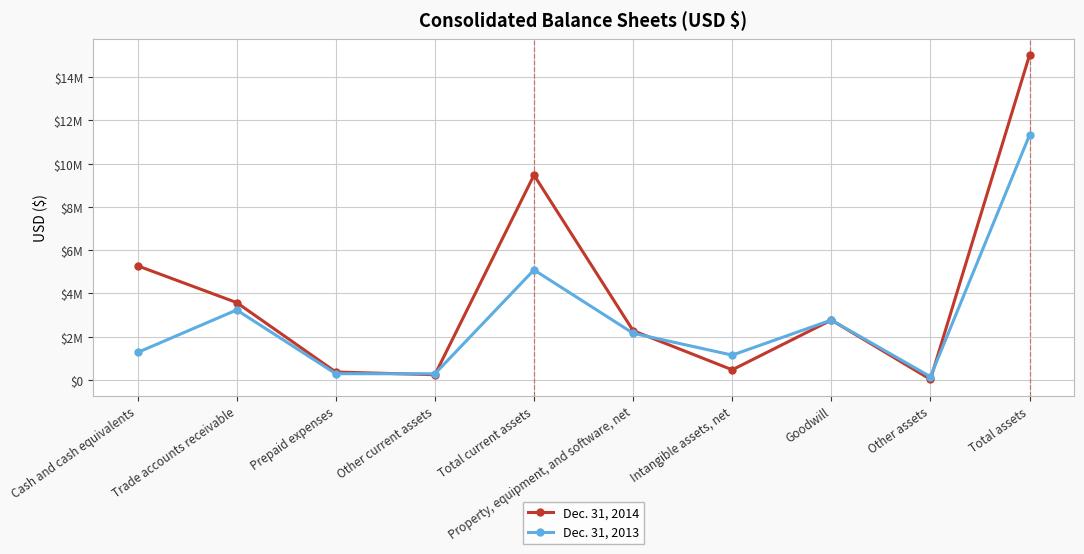

Does the chart have visible grid lines?

Yes